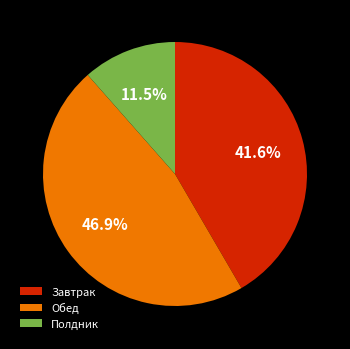

What is the largest slice in the pie chart?

Обед